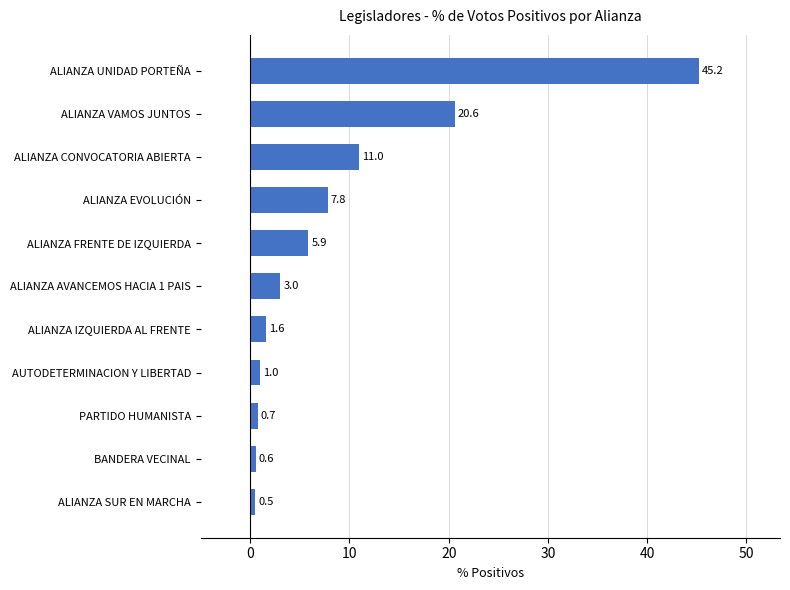

At which category does the chart reach its minimum across all series?

ALIANZA SUR EN MARCHA